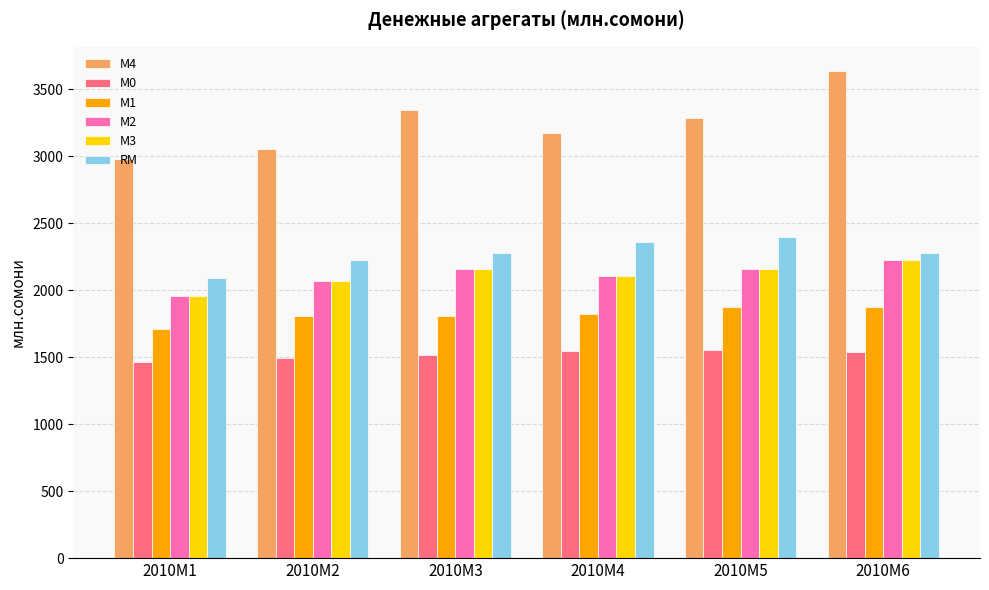

What is the value of the M2 bar at the 4th from the left?

2101.4